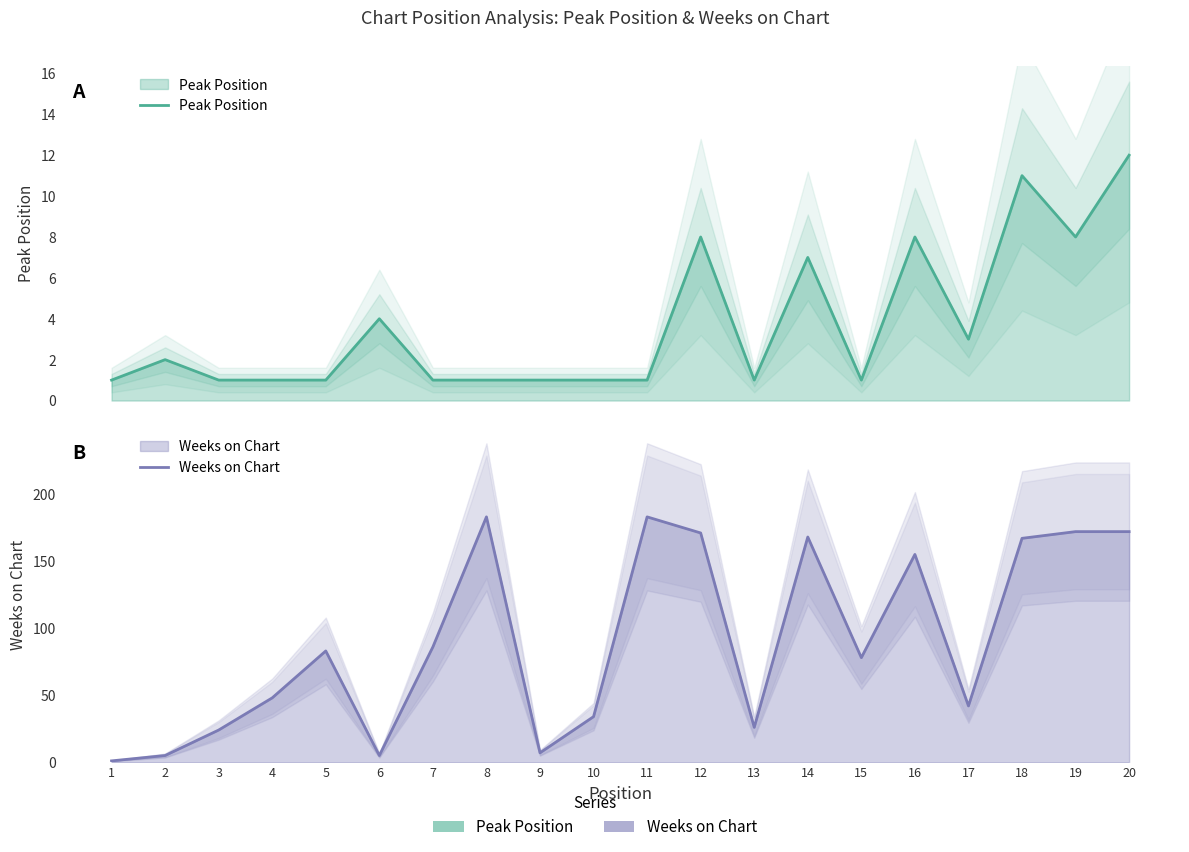

What is the sum of all Weeks on Chart values?

1810